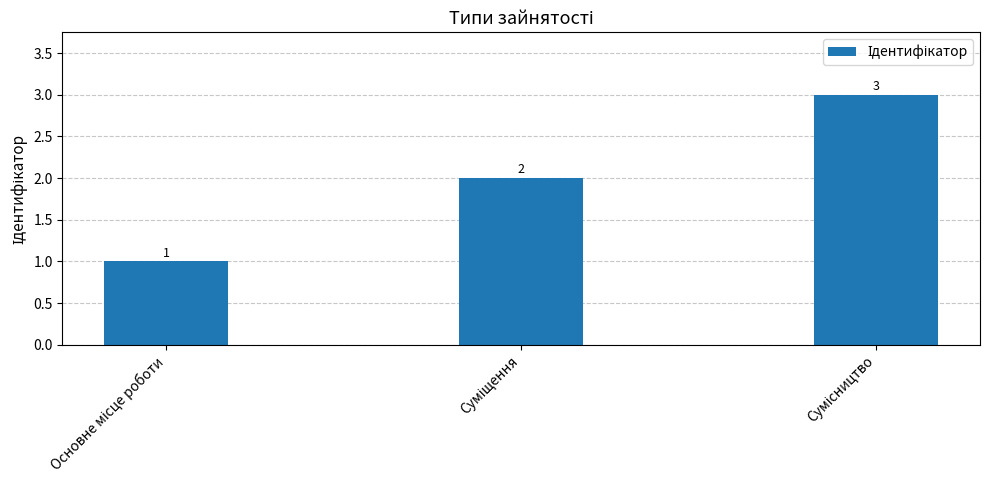

What is the sum of all values?

6